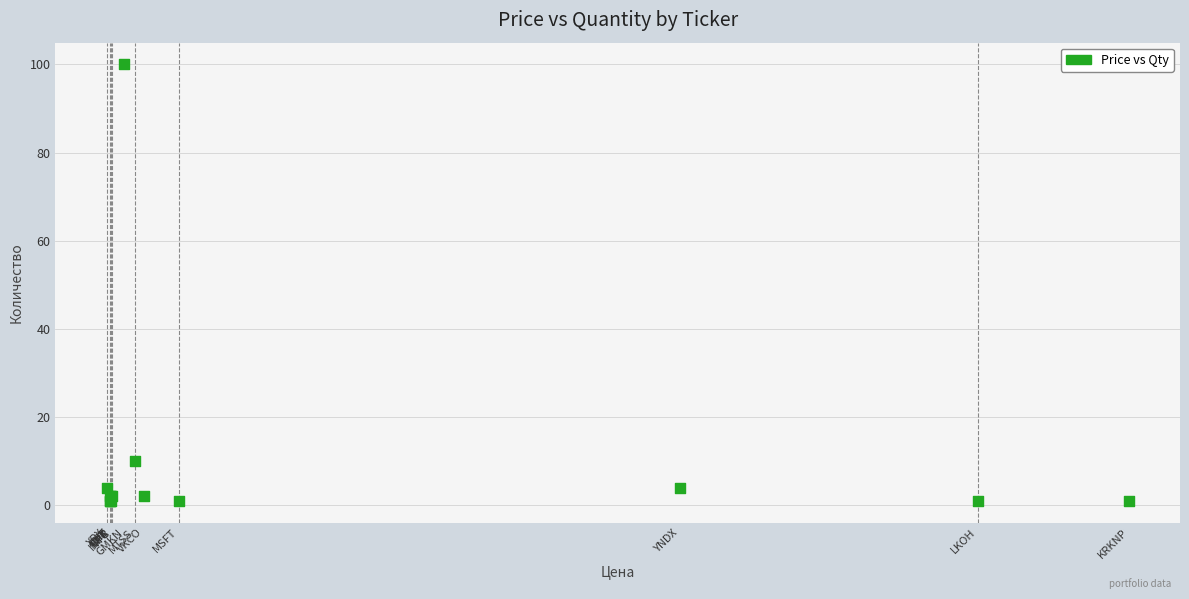

What Y value in the scatter plot is closest to 50?

10